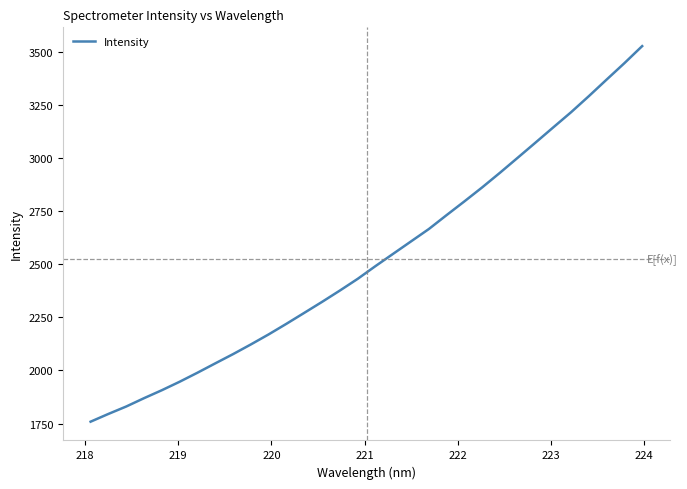

What is the difference between the maximum and minimum values?

1766.9